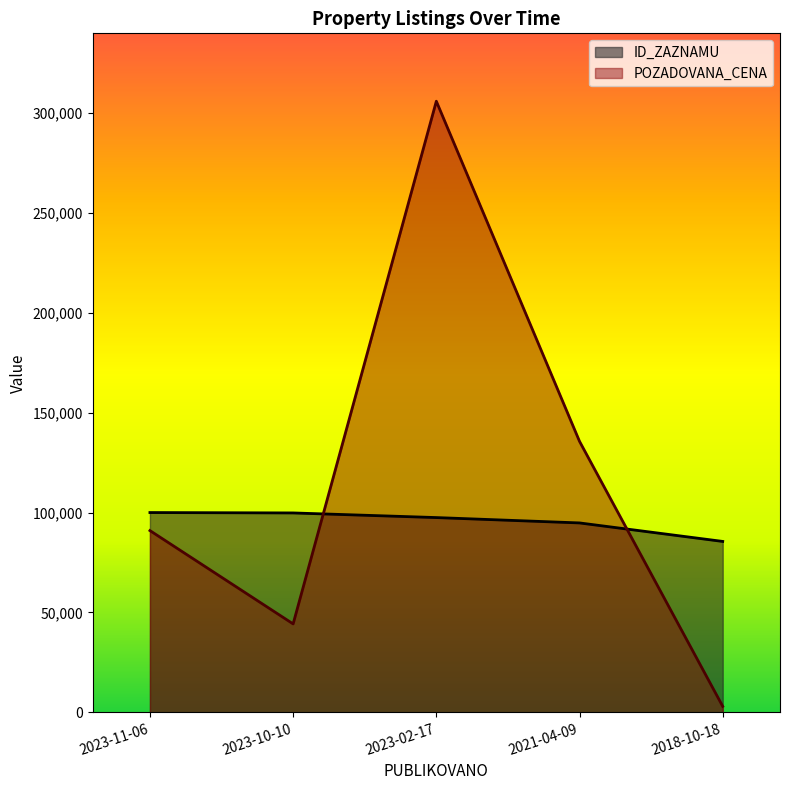

What is the maximum value for POZADOVANA_CENA?

306000